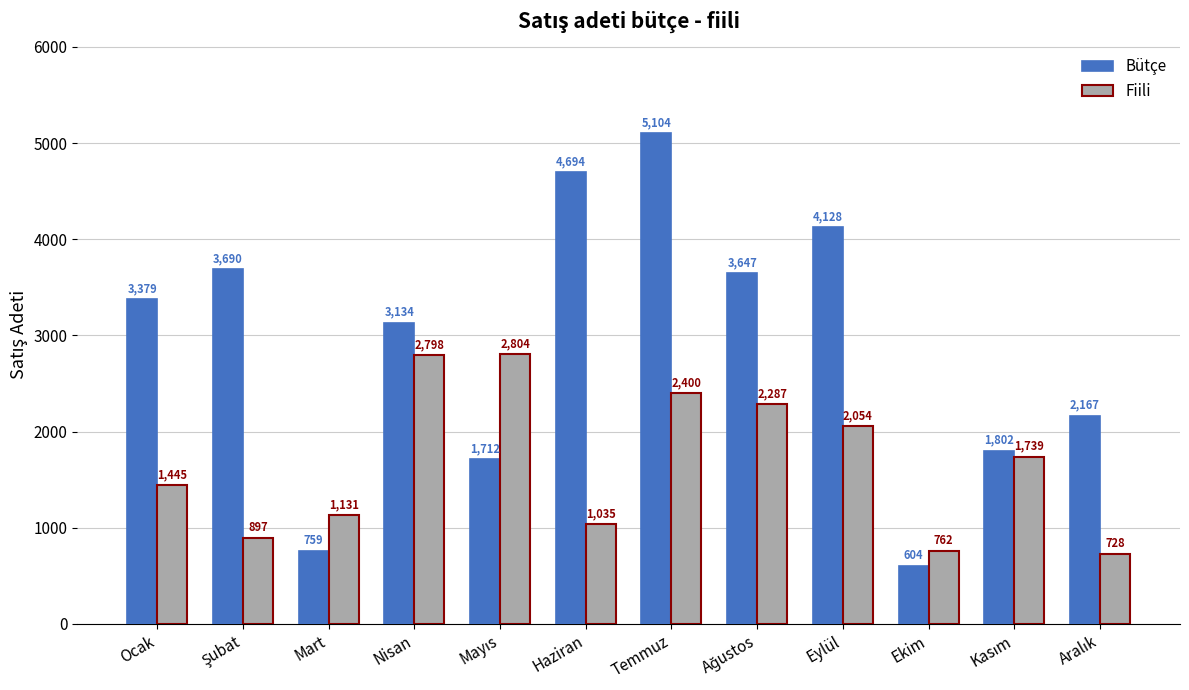

How many groups of bars are there?

12